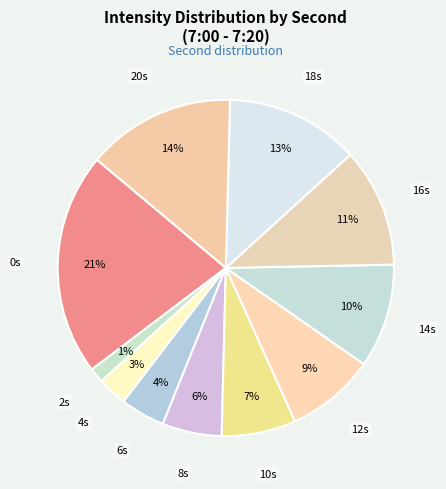

Count the number of slices in the pie.

11